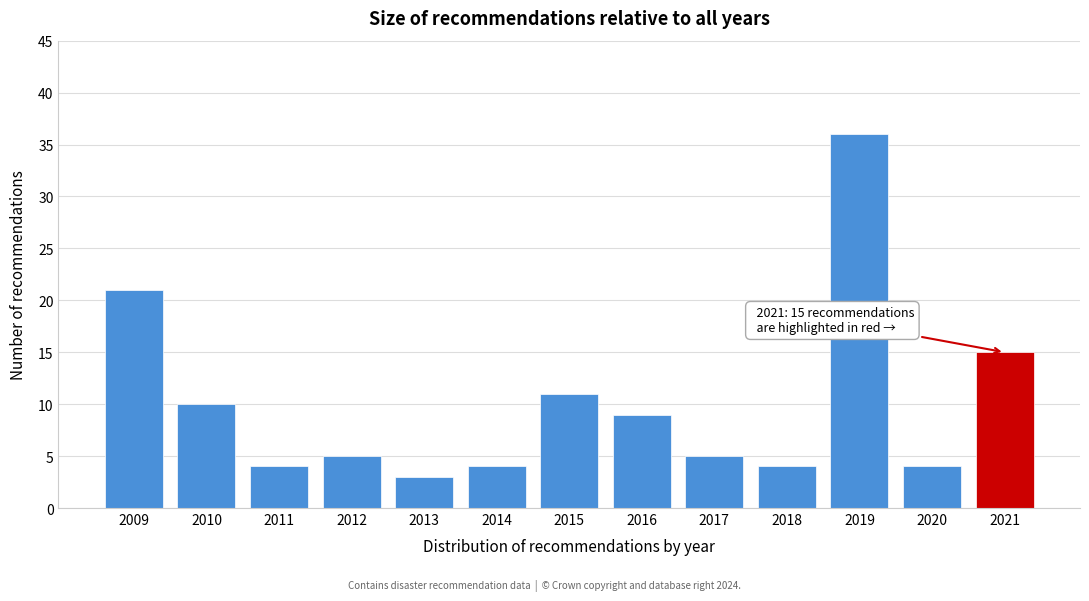

Reading left to right, list all the values displayed in this chart.

21	10	4	5	3	4	11	9	5	4	36	4	15